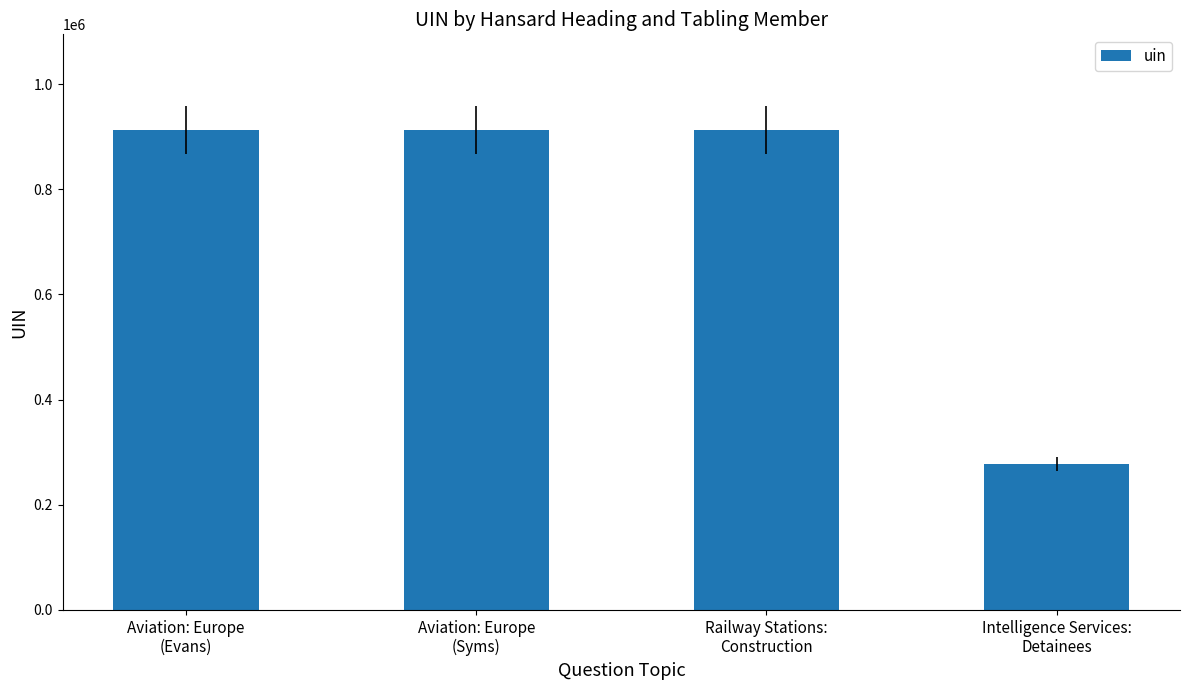

What is the greatest value displayed?

912048